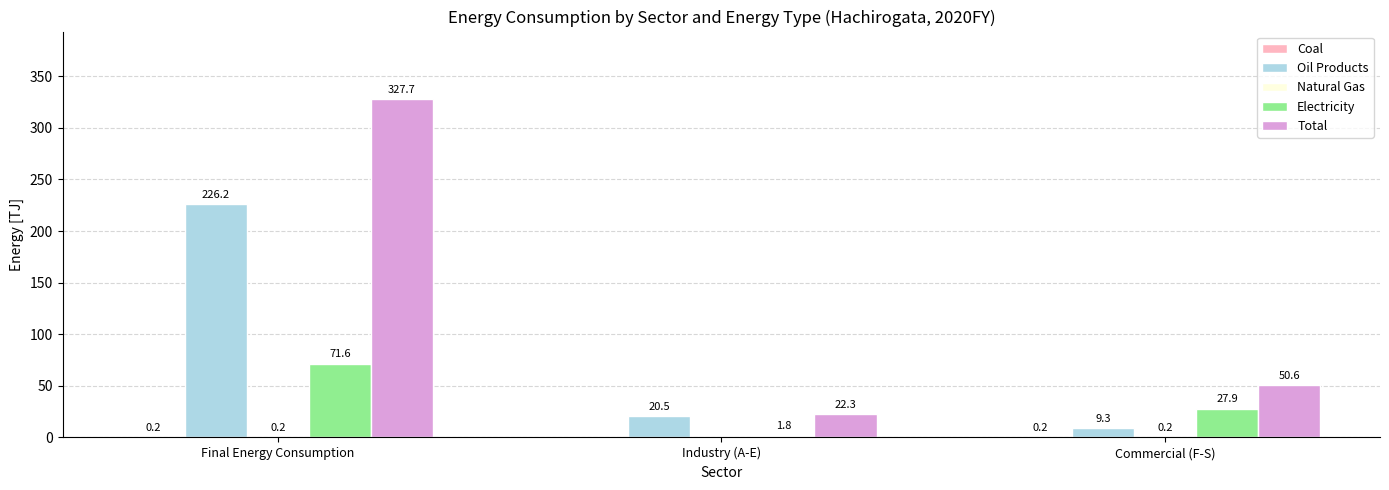

True or false: Total has a value of 29.1 at Commercial (F-S).

False